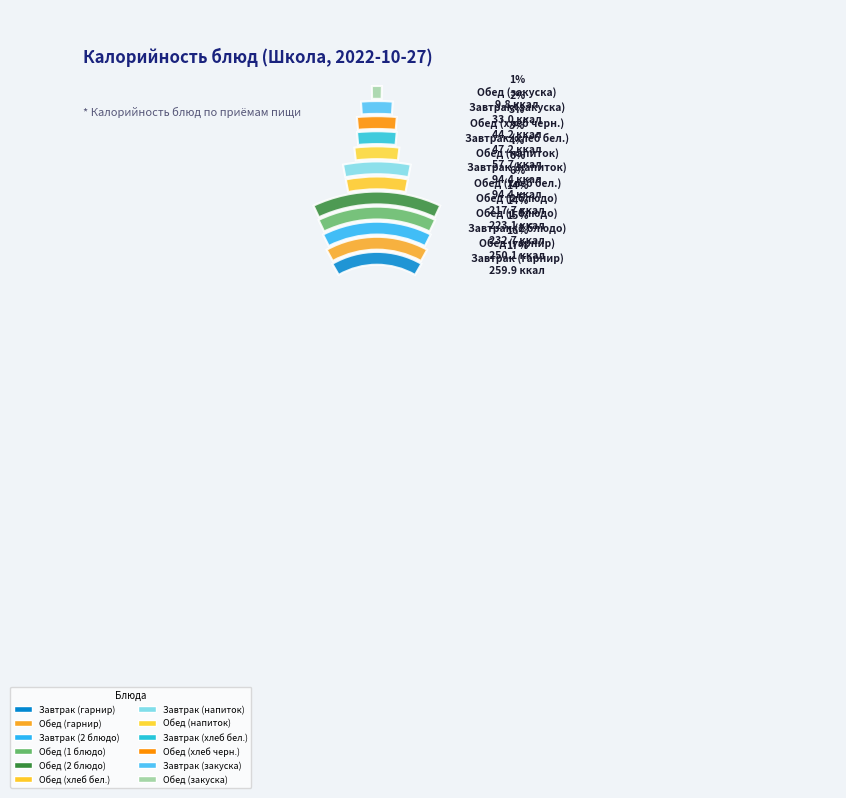

Which category has the biggest portion of the pie?

Завтрак (гарнир)